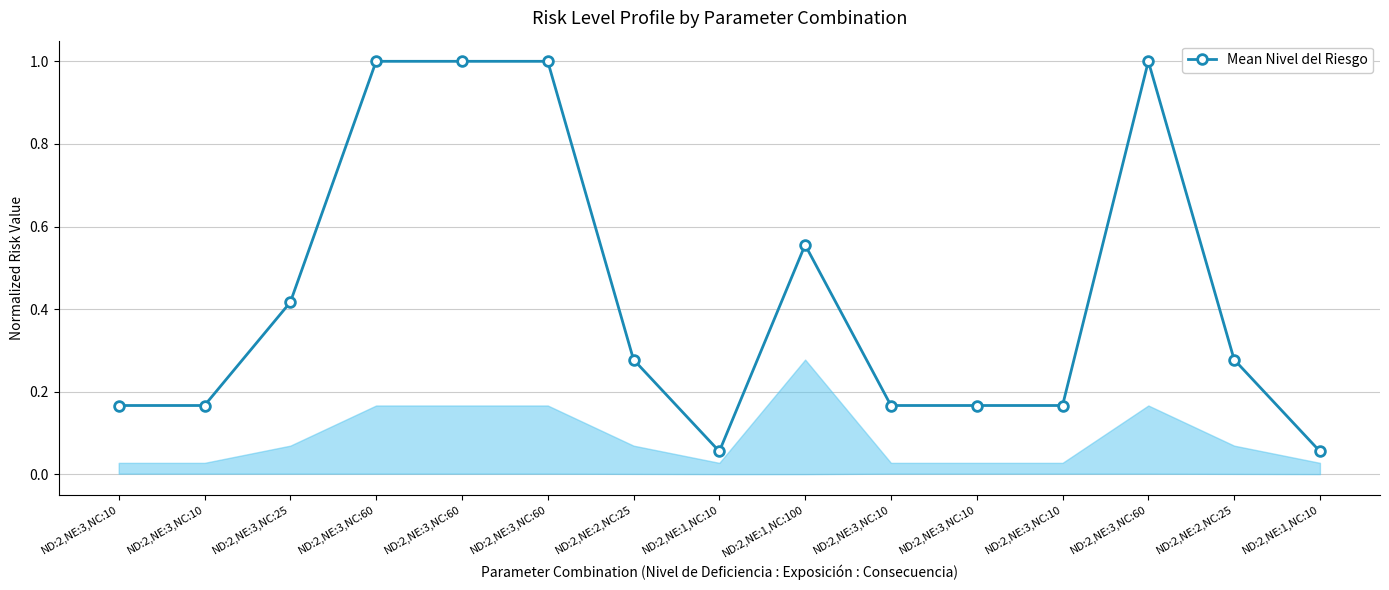

True or false: the data has more than 2 interior local peaks.

False